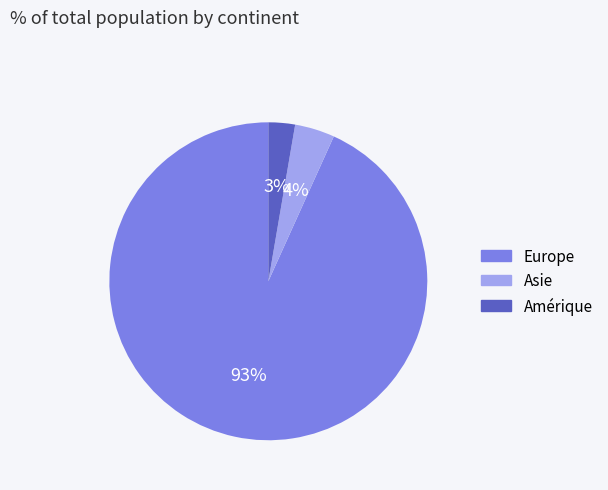

Do Europe and Asie together represent more than half of the pie?

Yes